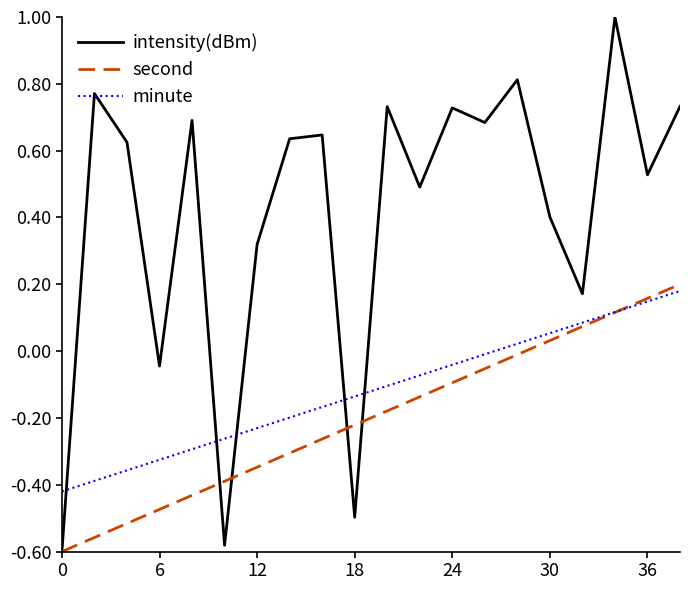

Which series has the widest spread of values?

intensity(dBm)